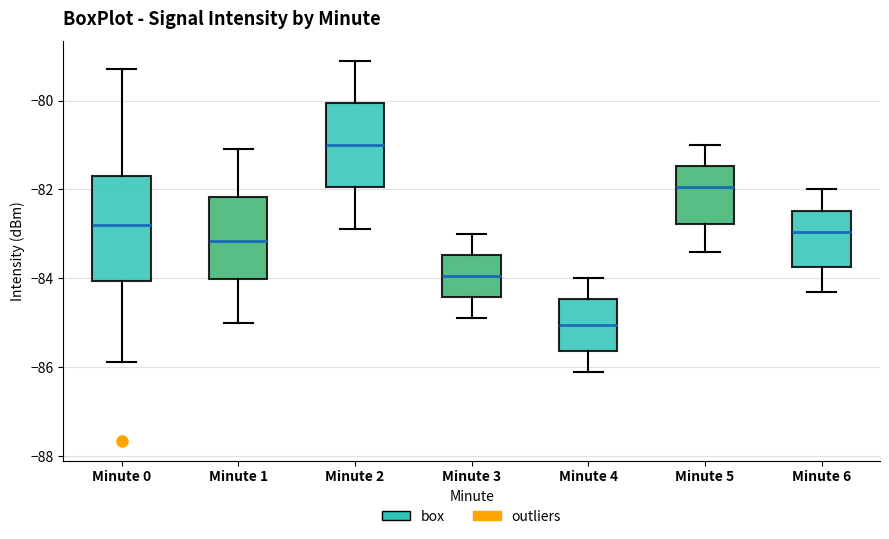

Reading left to right, transcribe this box plot: for each box, give where its median line is, the range the box spans, and where its two whiskers end, as read against the y-axis. The values are not printed on the chart, so give them approximately, as read against the axis.

Minute 0: median -82.8, box -84.0 to -81.6, whiskers -85.8 to -79.2
Minute 1: median -83.2, box -84.0 to -82.2, whiskers -85.0 to -81.0
Minute 2: median -81.0, box -82.0 to -80.0, whiskers -82.8 to -79.0
Minute 3: median -84.0, box -84.4 to -83.4, whiskers -84.8 to -83.0
Minute 4: median -85.0, box -85.6 to -84.4, whiskers -86.0 to -84.0
Minute 5: median -82.0, box -82.8 to -81.4, whiskers -83.4 to -81.0
Minute 6: median -83.0, box -83.8 to -82.4, whiskers -84.2 to -82.0